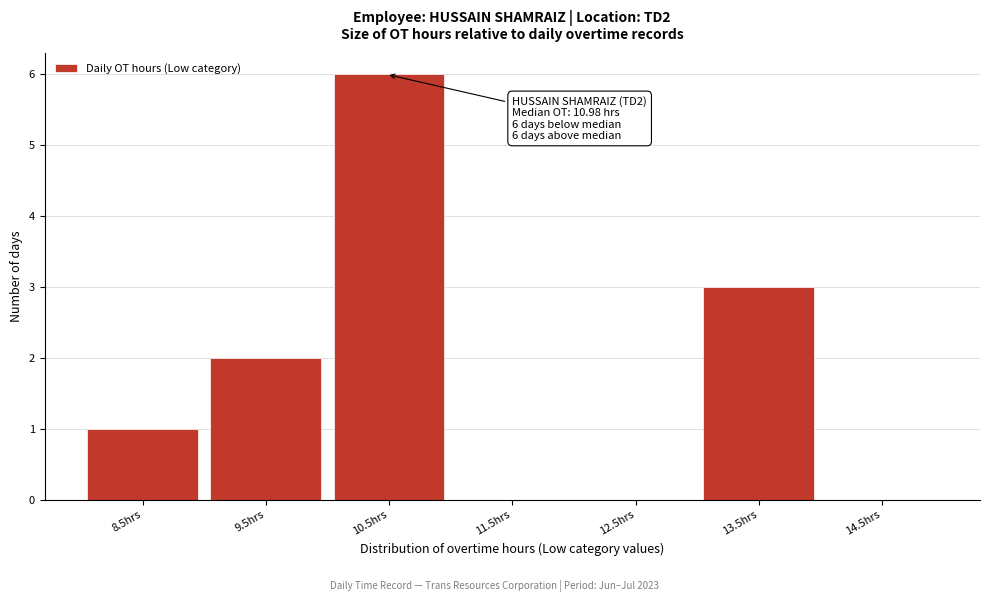

Reading left to right, list all the values displayed in this chart.

8.5hrs=1	9.5hrs=2	10.5hrs=6	11.5hrs=0	12.5hrs=0	13.5hrs=3	14.5hrs=0